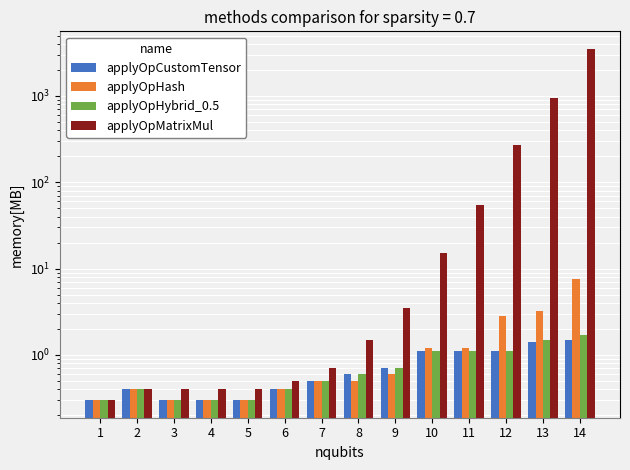

Does the chart contain stacked bars?

No